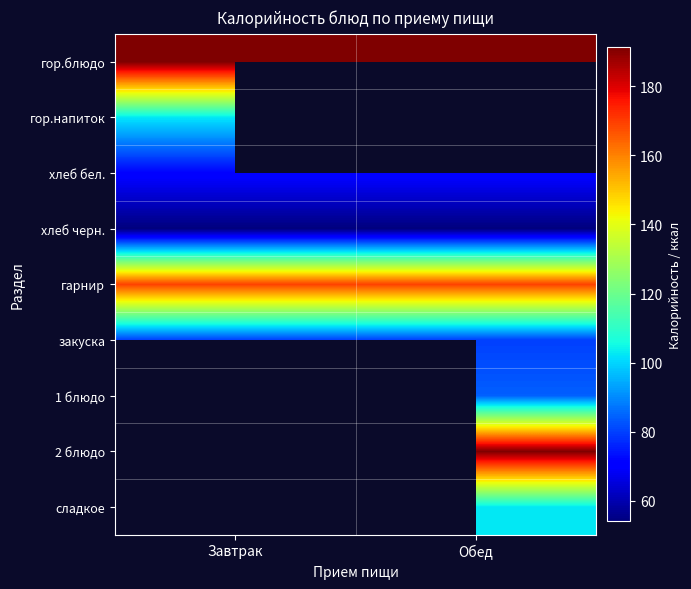

The value of закуска at Обед is 79.8. True or false?

True